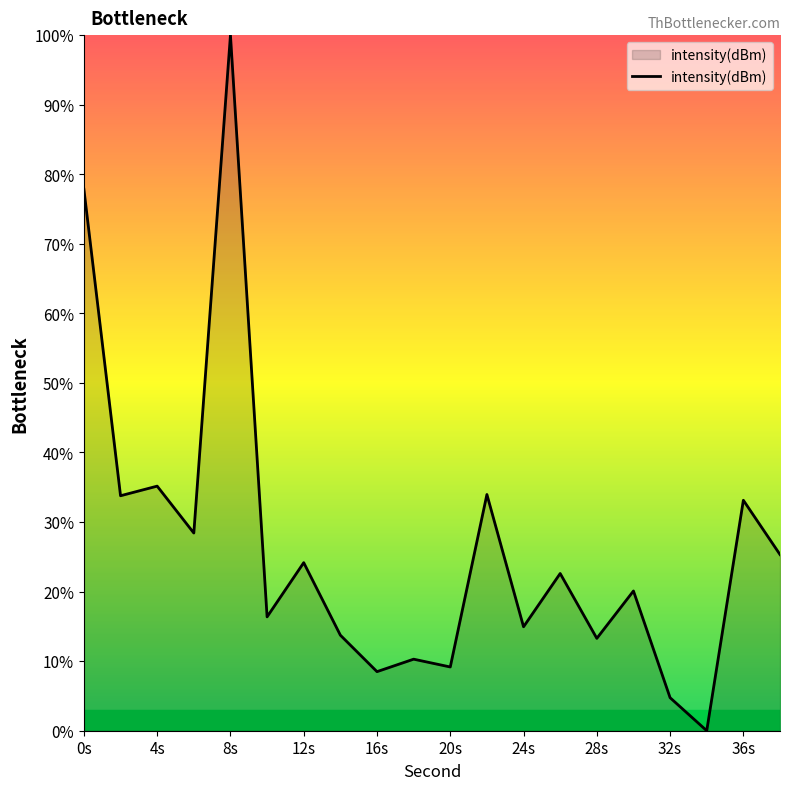

What is the greatest value displayed?

100.0